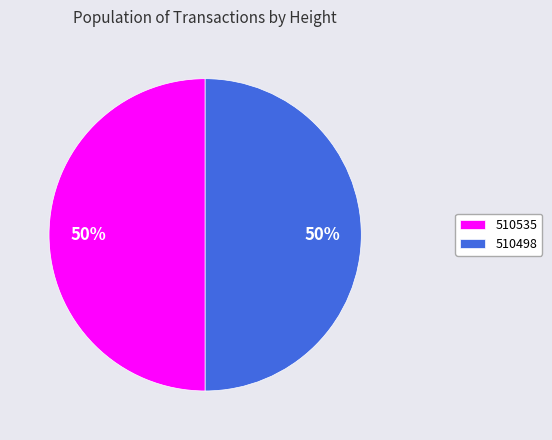

What is the ratio of the value at 510535 to the value at 510498?

1.0